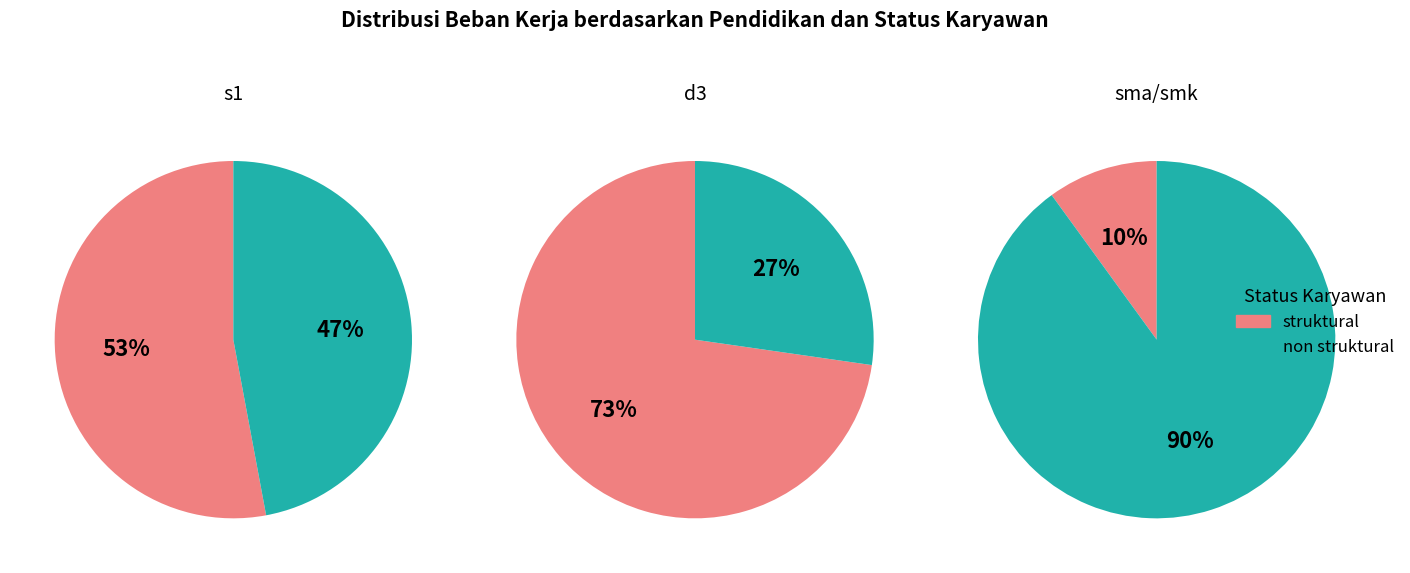

What is the smallest slice in the pie chart?

struktural